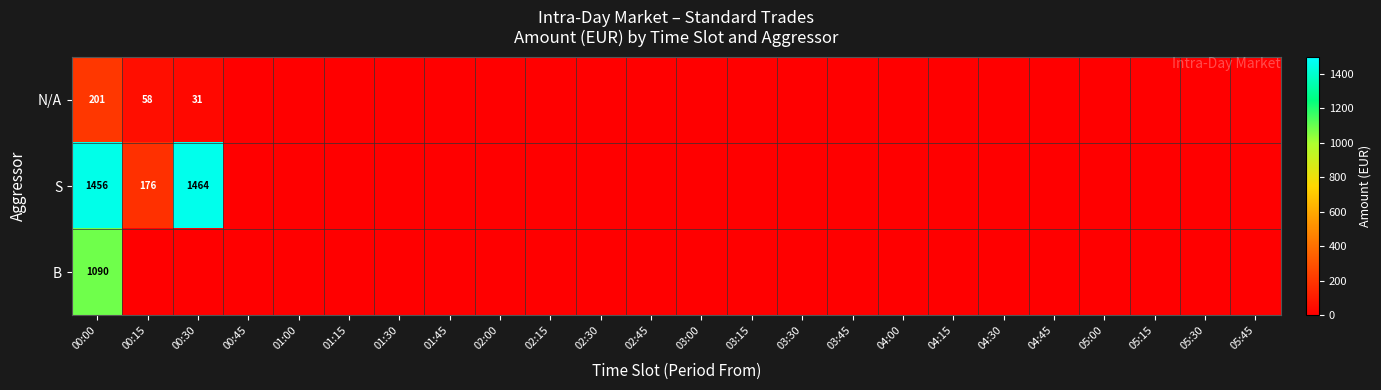

The B series shows 0.0 at 03:45. True or false?

True